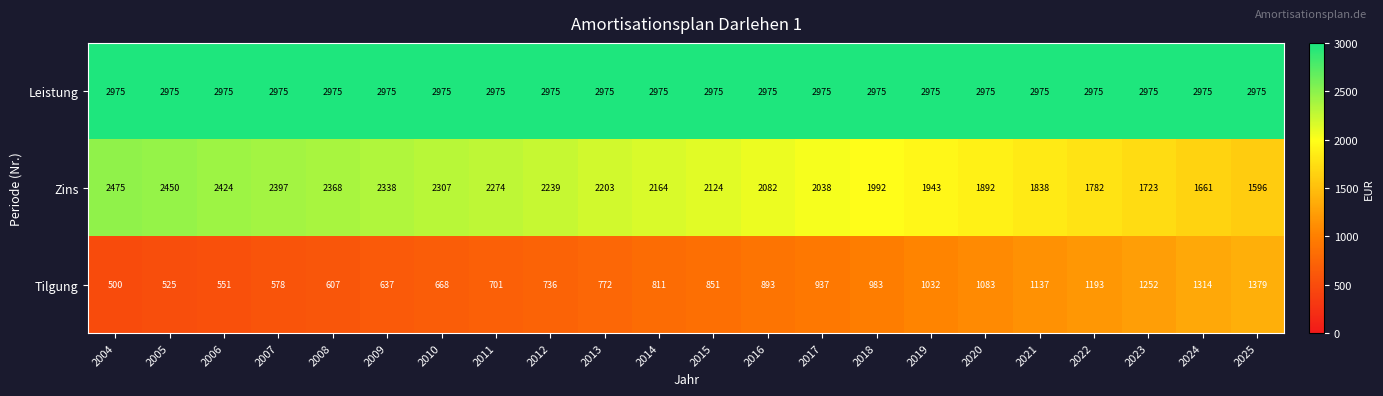

List the series in order of their overall mean, lowest first.

Tilgung, Zins, Leistung